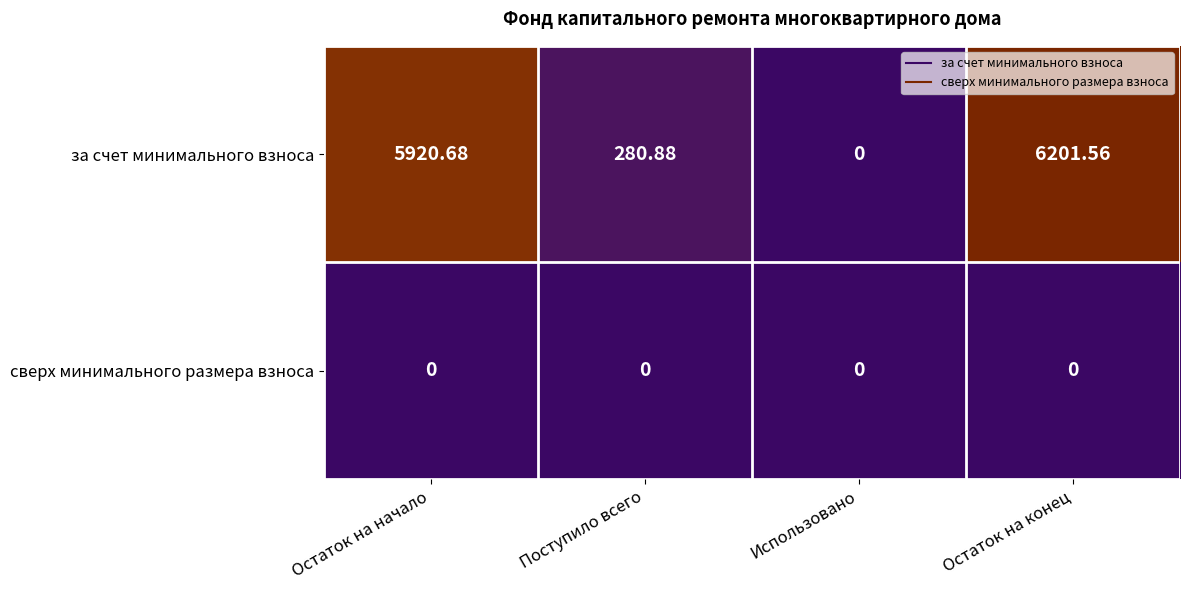

Rank the series by their maximum value, from highest to lowest.

за счет минимального взноса, сверх минимального размера взноса